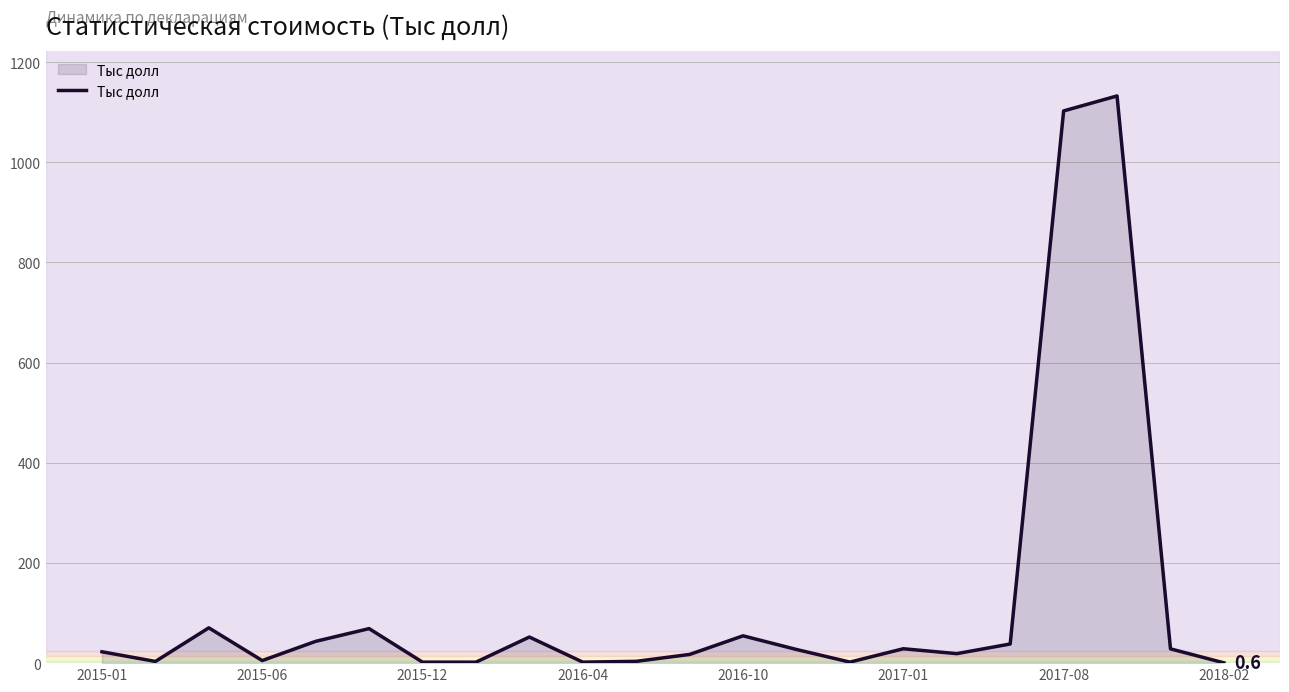

What is the difference between the maximum and minimum values?

1131.9